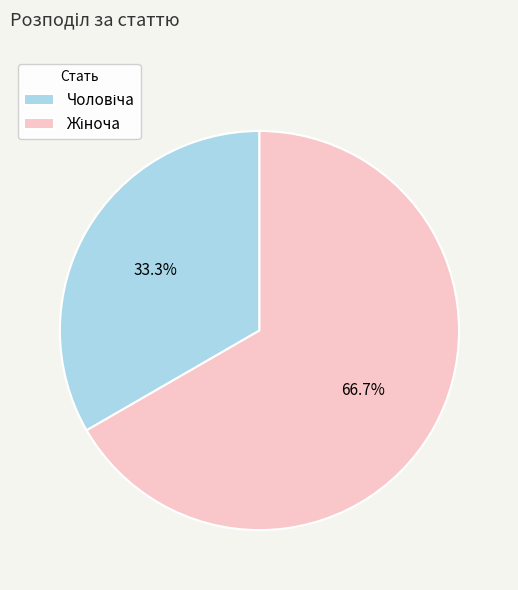

Does any single category account for the majority?

Yes